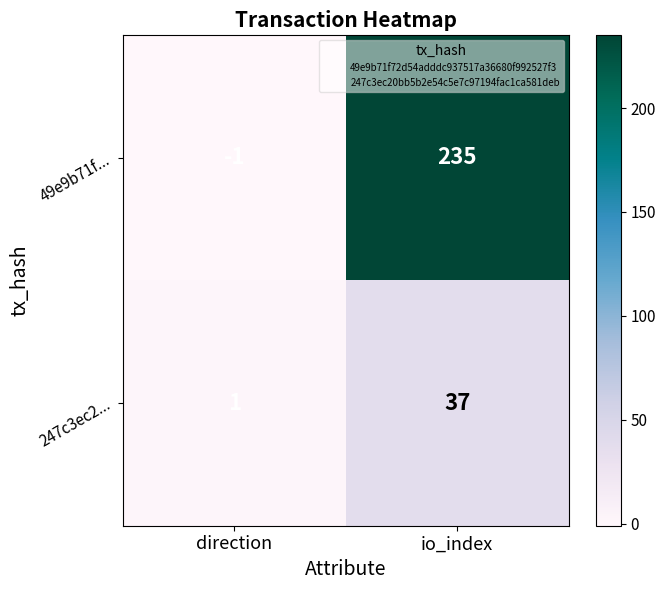

Reading left to right, extract all data points from this chart.

49e9b71f...: -1	235
247c3ec2...: 1	37